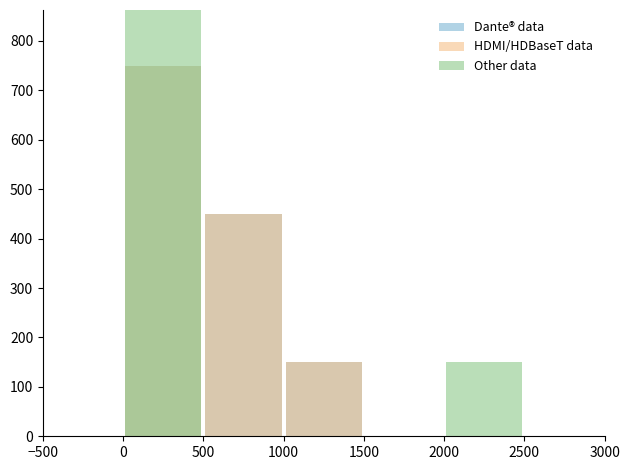

List the series in order of their peak value, lowest first.

Dante® data, HDMI/HDBaseT data, Other data